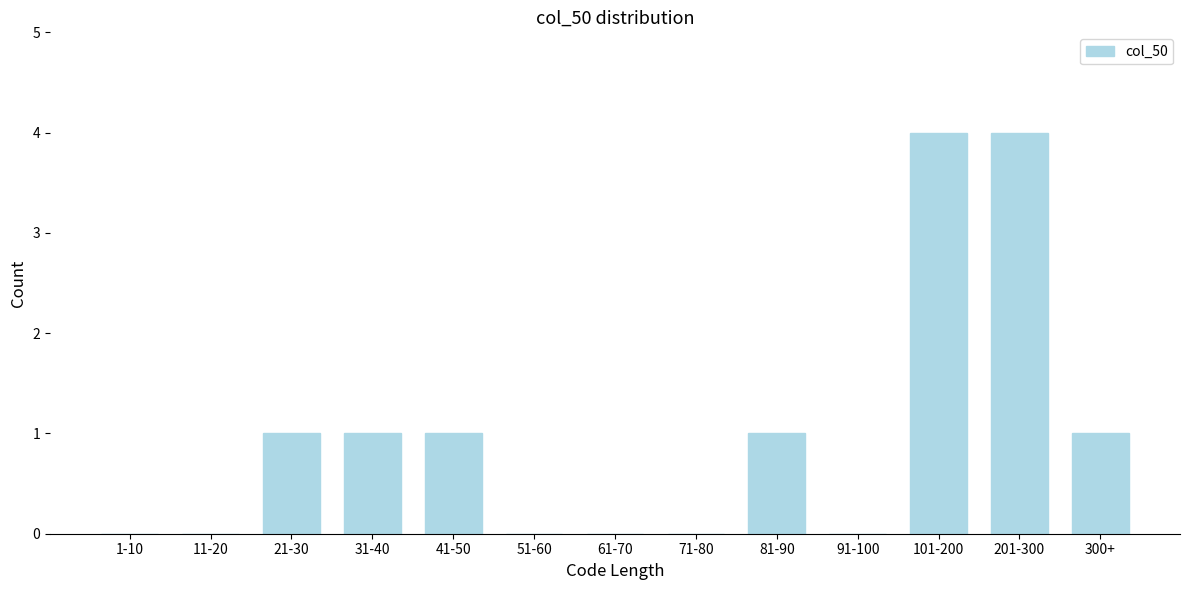

Reading left to right, what are all the values shown in this chart?

1-10=0	11-20=0	21-30=1	31-40=1	41-50=1	51-60=0	61-70=0	71-80=0	81-90=1	91-100=0	101-200=4	201-300=4	300+=1